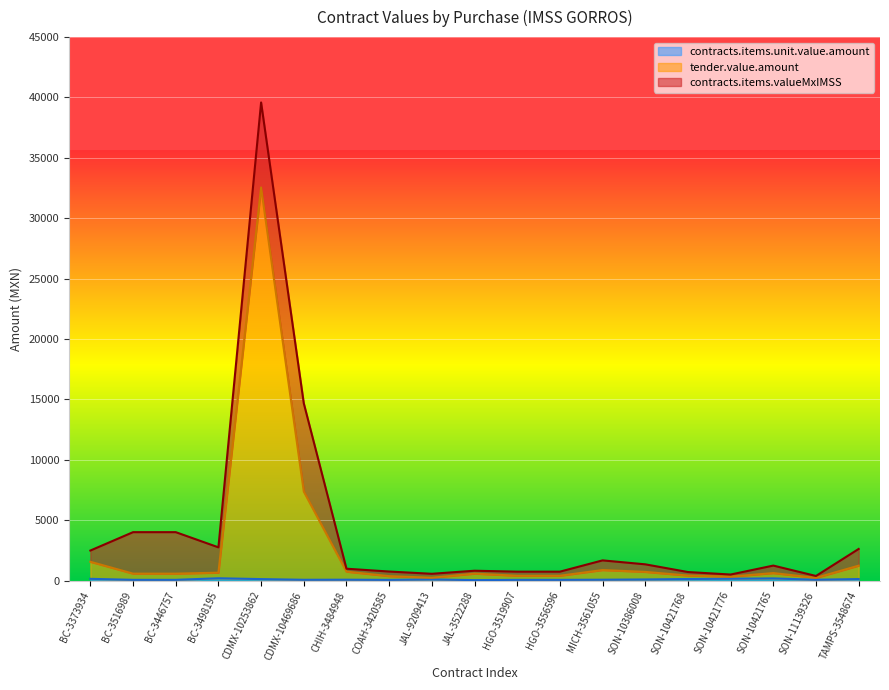

What is the difference between the contracts.items.unit.value.amount values at MICH-3561055 and JAL-3522288?

34.0